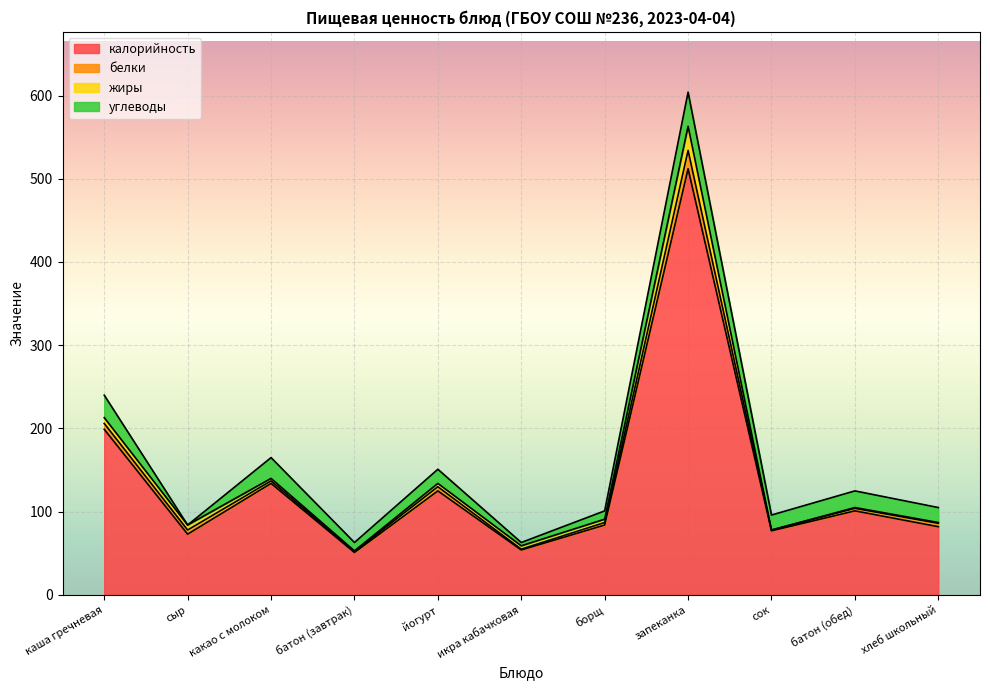

Reading left to right, extract all data points from this chart.

калорийность: 199	73	134	51	125	54	84	512	77	101	82
белки: 7	5	3	1	5	1	3	22	1	3	4
жиры: 7	6	3	1	4	4	4	29	0	1	1
углеводы: 27	0	25	10	17	4	10	41	18	20	18